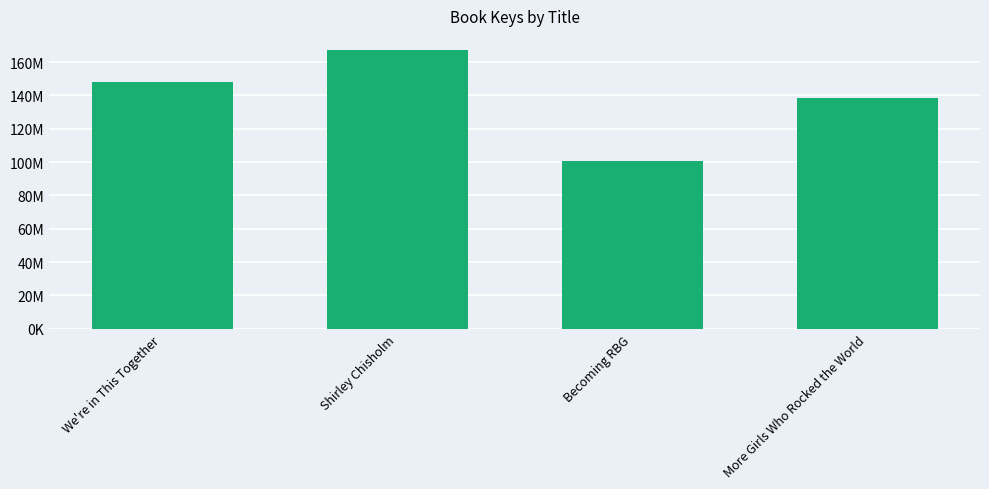

What is the difference between the maximum and minimum values?

66444068